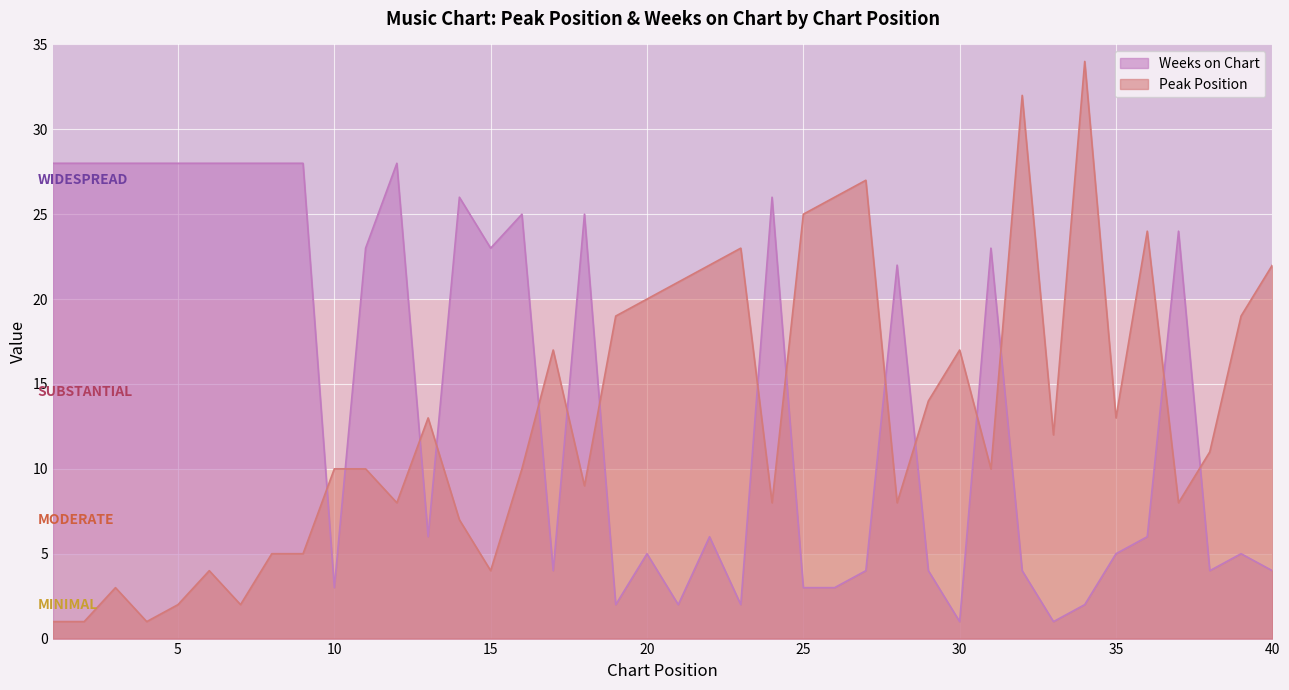

What is the maximum value for Peak Position?

34